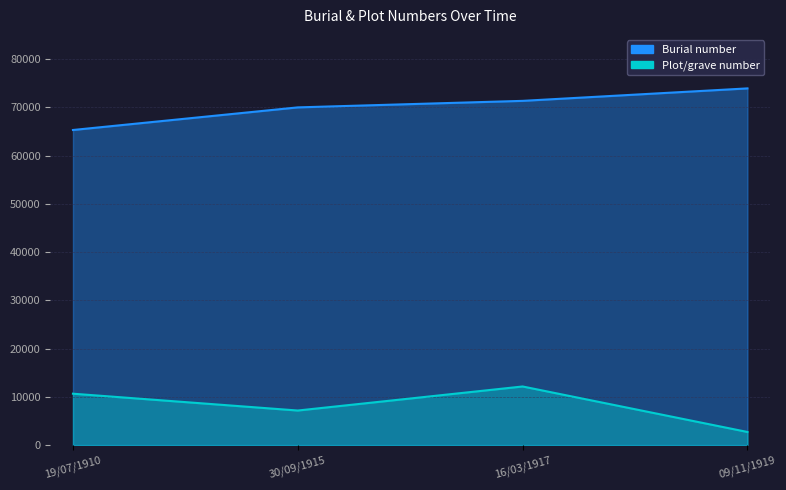

Which series has the largest range (max minus min)?

Plot/grave number